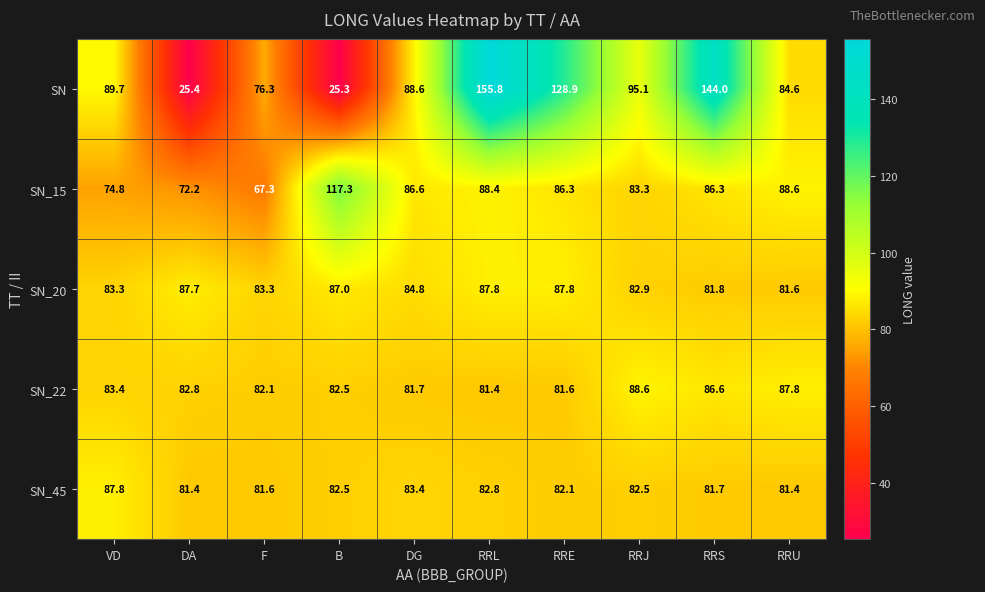

Where does the SN_45 series first go above 82?

VD